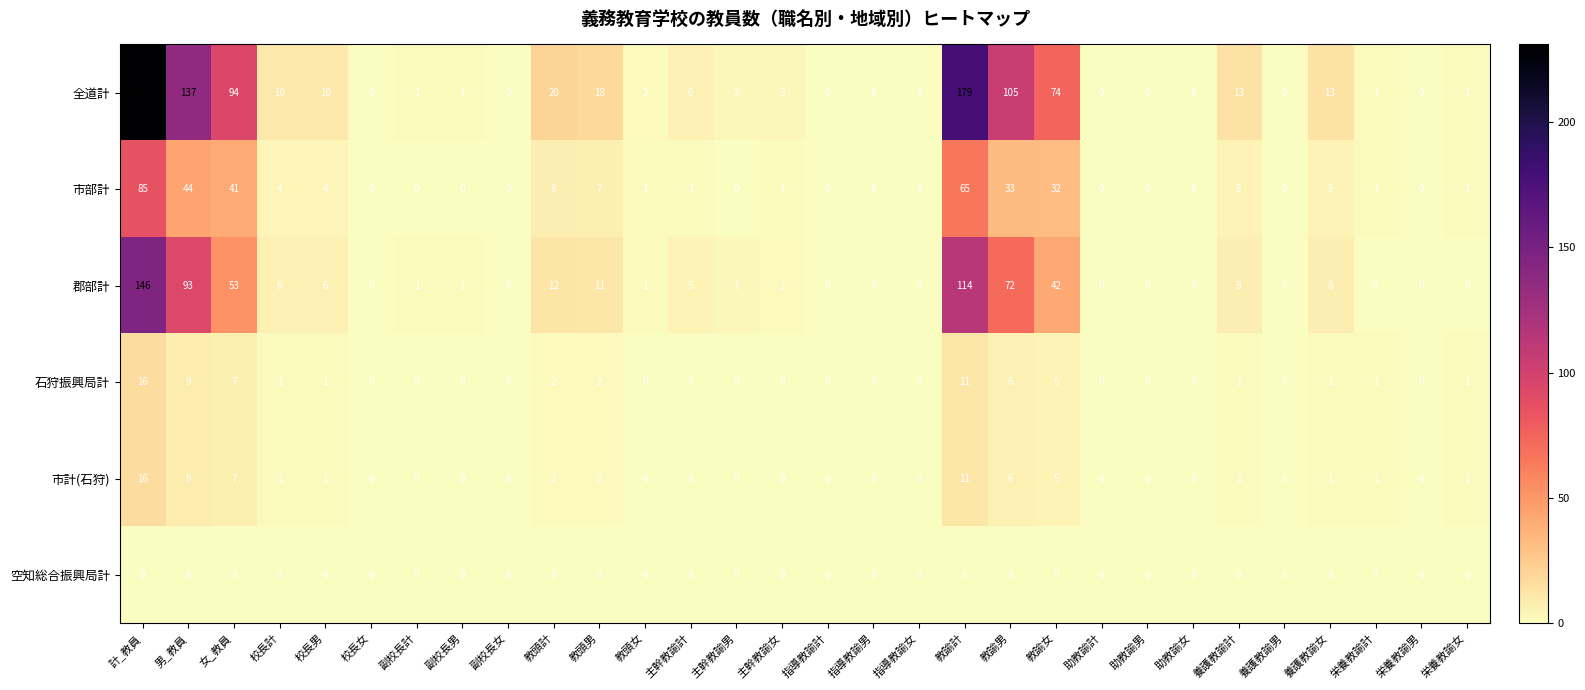

What is the sum of all 石狩振興局計 values?

64